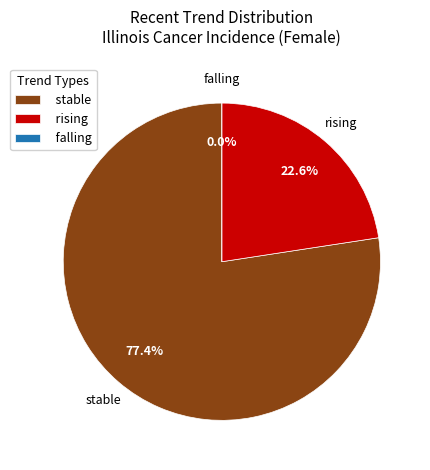

Count the number of slices in the pie.

3